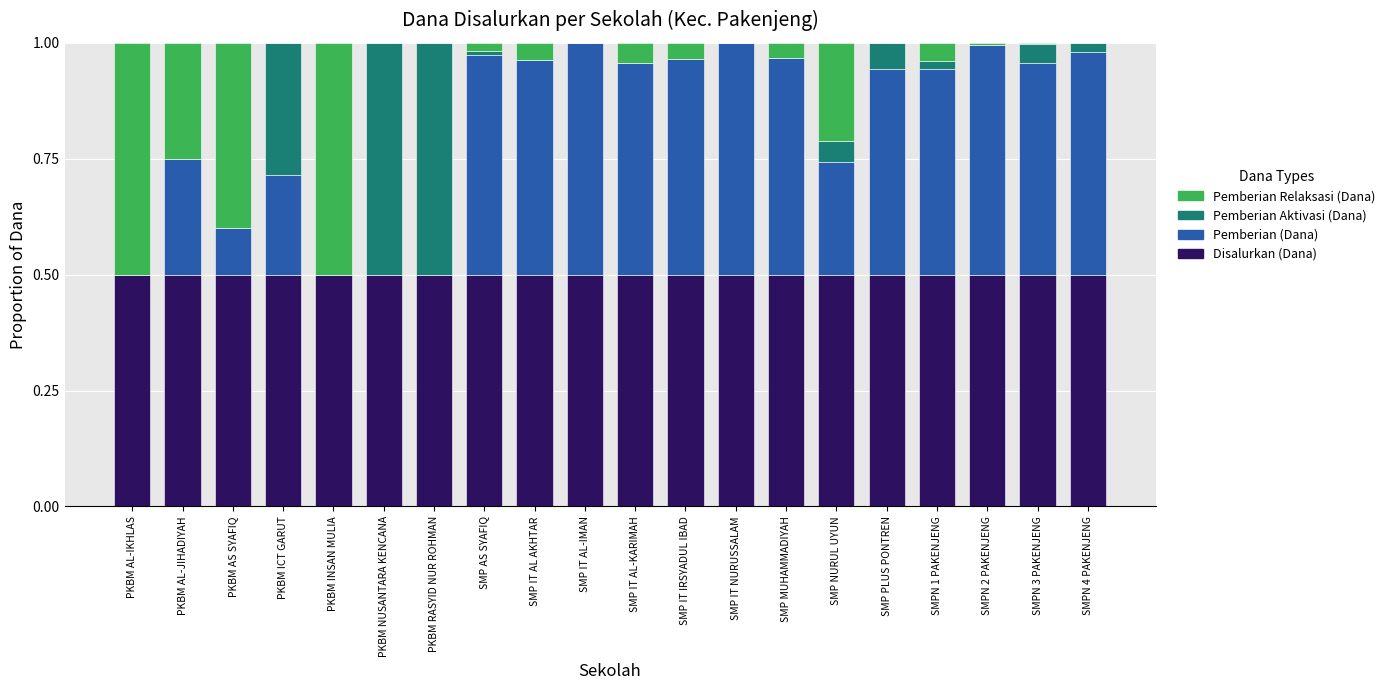

The Disalurkan (Dana) series shows 0.5 at SMP AS SYAFIQ. True or false?

True